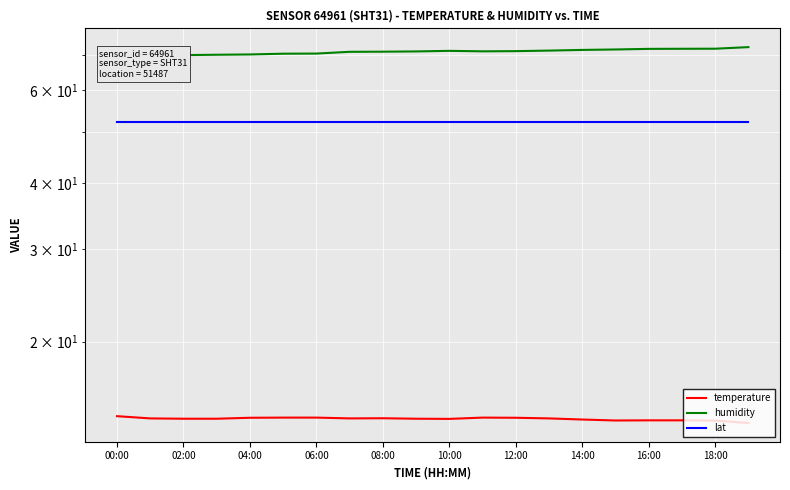

Which series has the largest range (max minus min)?

humidity